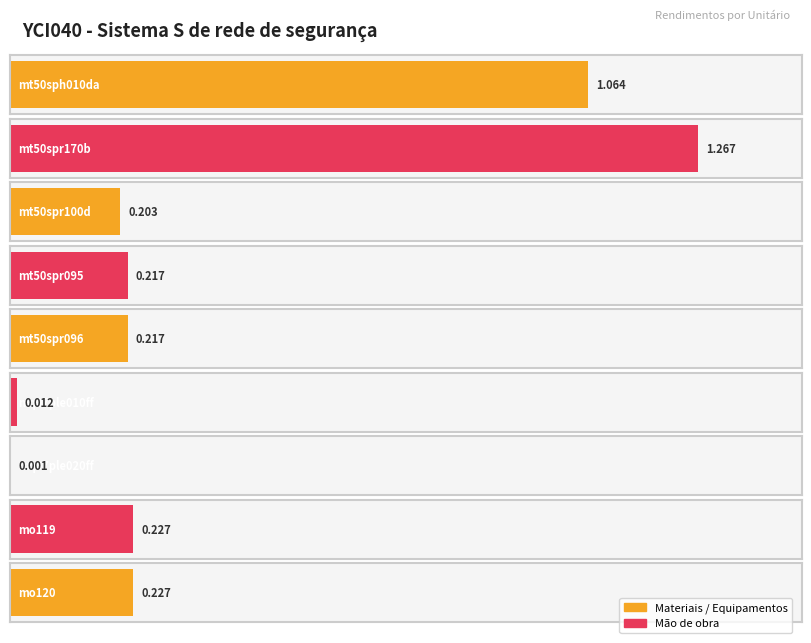

What is the difference between the values at mt50sph010da and mt50spr095?

0.8